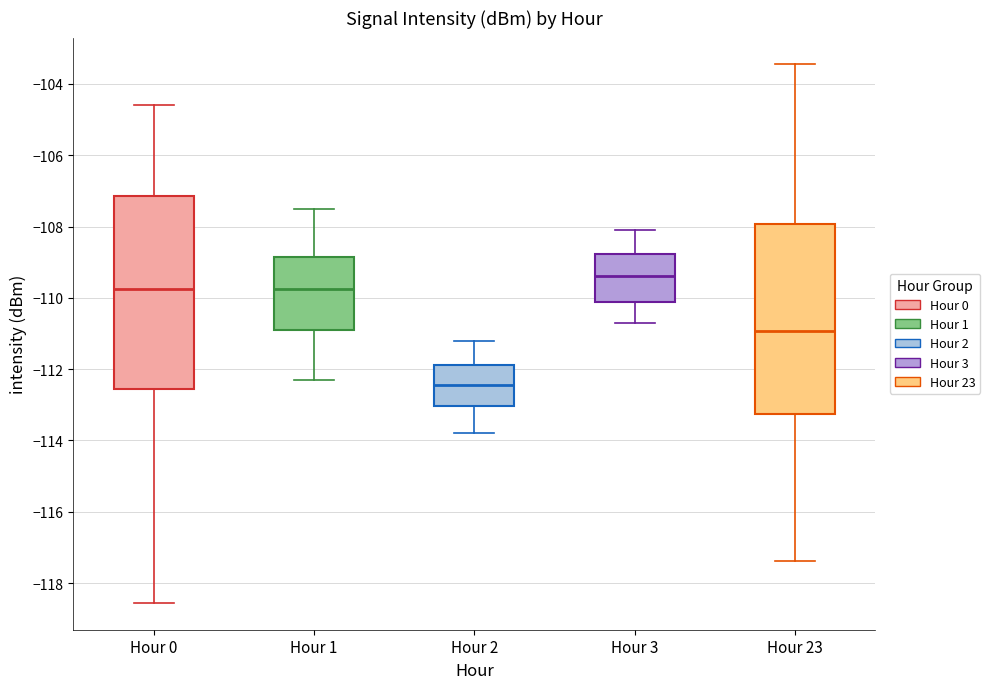

Where does the lower whisker of the box for Hour 0 end on the y-axis? The values are not printed on the chart, so give them approximately, as read against the axis.

-118.6